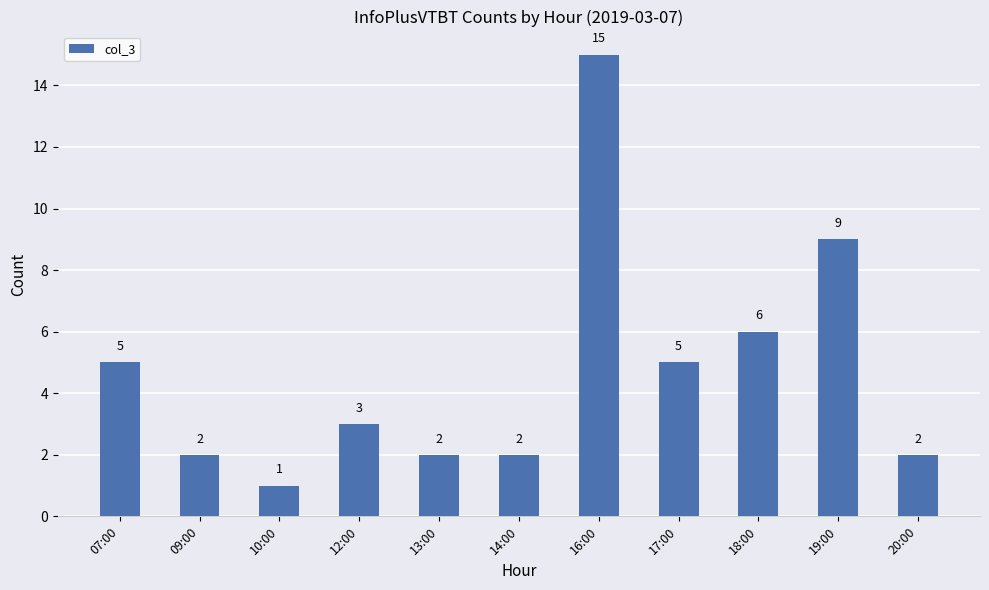

Where does the data first go above 3?

07:00